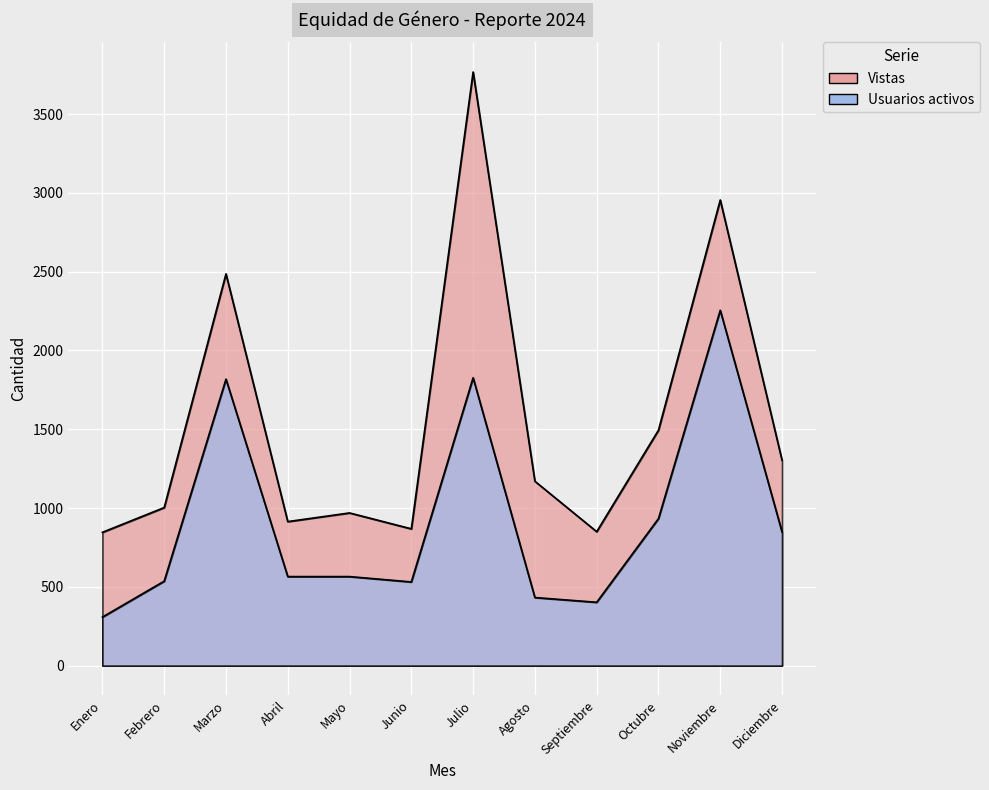

Reading right to left, extract all data points from this chart.

Vistas: Diciembre=1303	Noviembre=2955	Octubre=1494	Septiembre=850	Agosto=1170	Julio=3767	Junio=868	Mayo=969	Abril=914	Marzo=2486	Febrero=1003	Enero=846
Usuarios activos: Diciembre=848	Noviembre=2255	Octubre=933	Septiembre=402	Agosto=432	Julio=1827	Junio=531	Mayo=565	Abril=565	Marzo=1818	Febrero=536	Enero=308